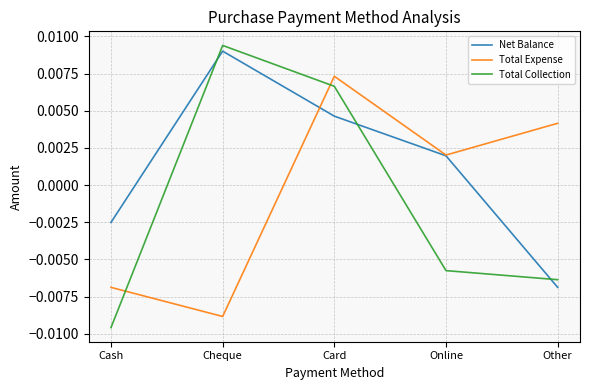

At which label does Net Balance reach its peak?

Cheque